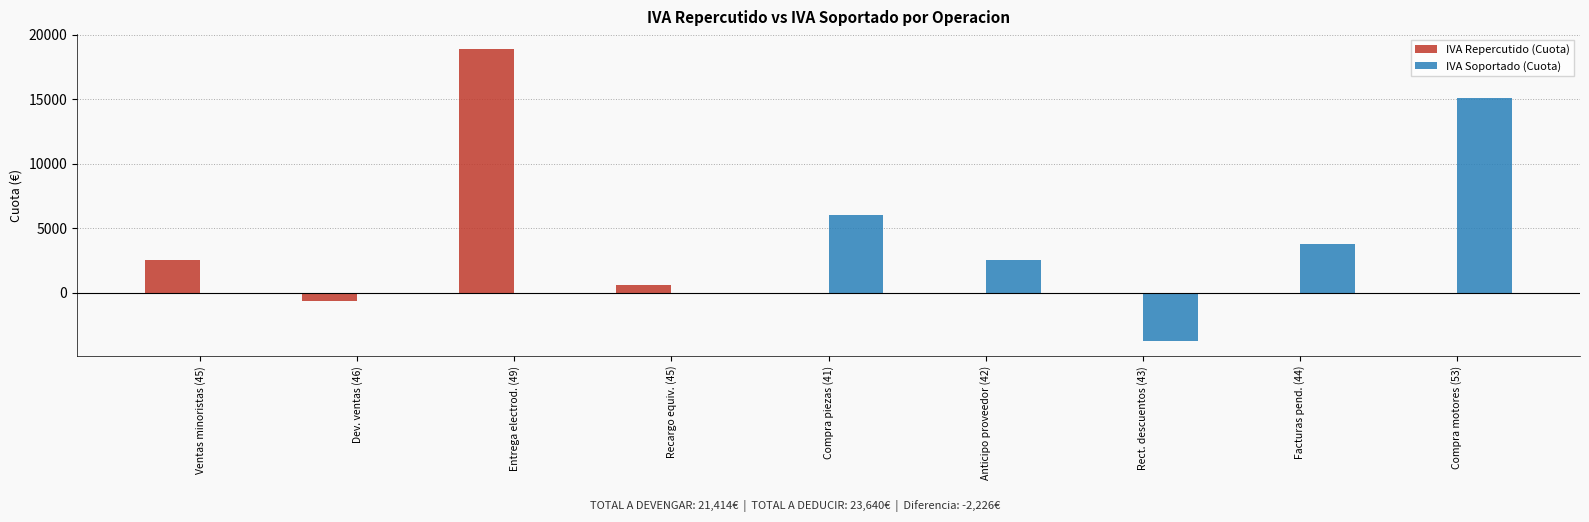

The IVA Repercutido (Cuota) series shows -13175 at Anticipo proveedor (42). True or false?

False